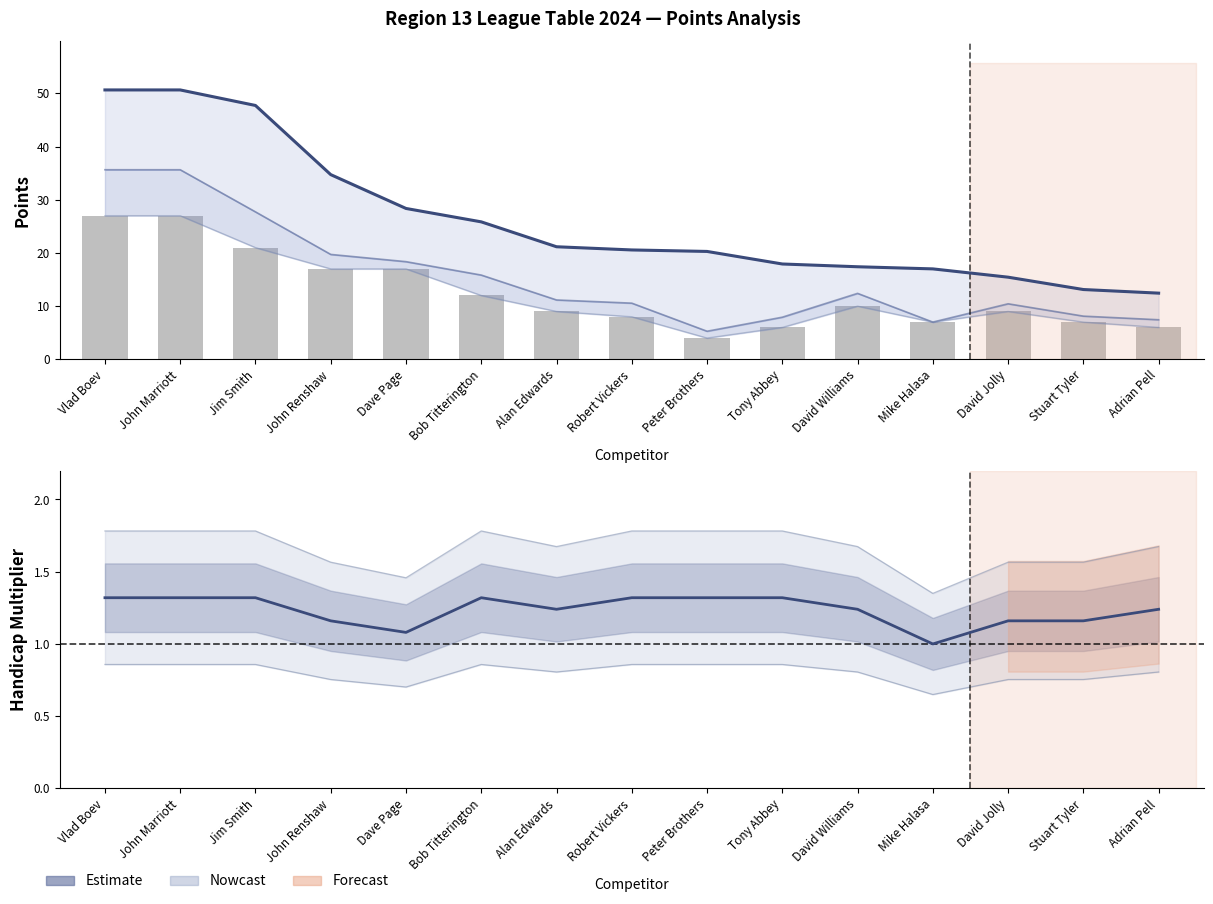

What is the label of the 13th bar from the left?

David Jolly